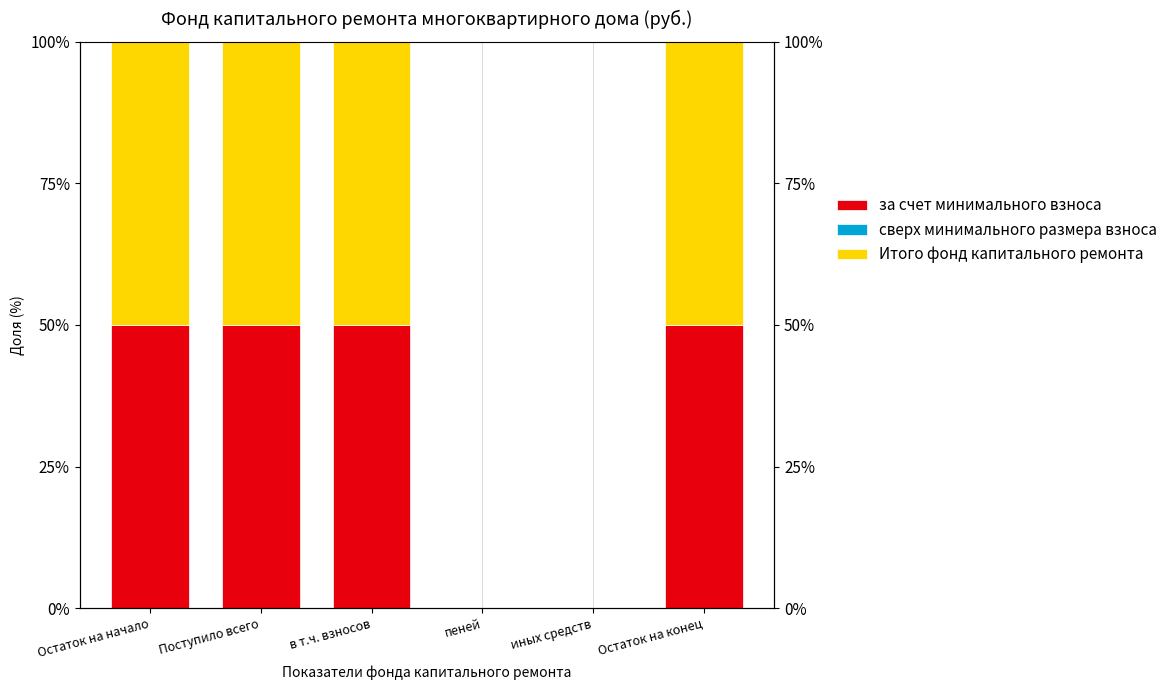

What is the label of the 1st bar from the left?

Остаток на начало